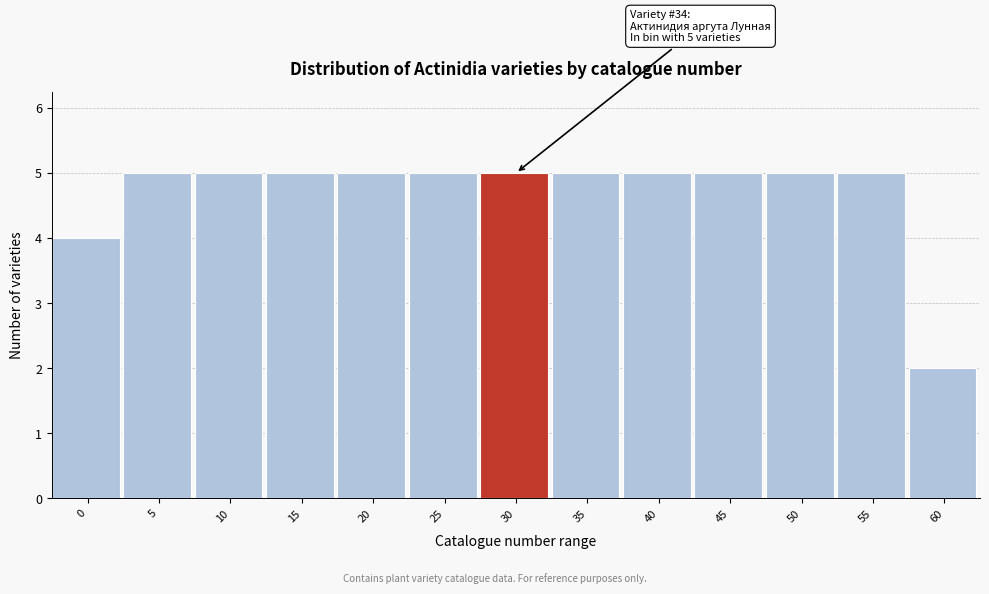

Reading left to right, list all the values displayed in this chart.

4	5	5	5	5	5	5	5	5	5	5	5	2